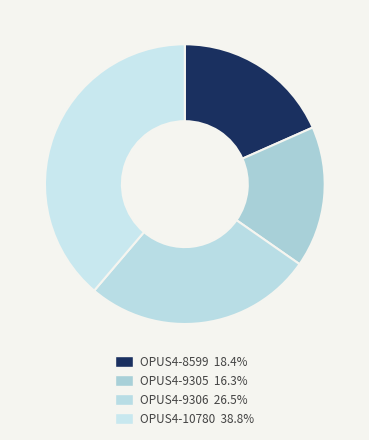

To the nearest percent, what is the difference between the largest and smallest slice percentages?

22%